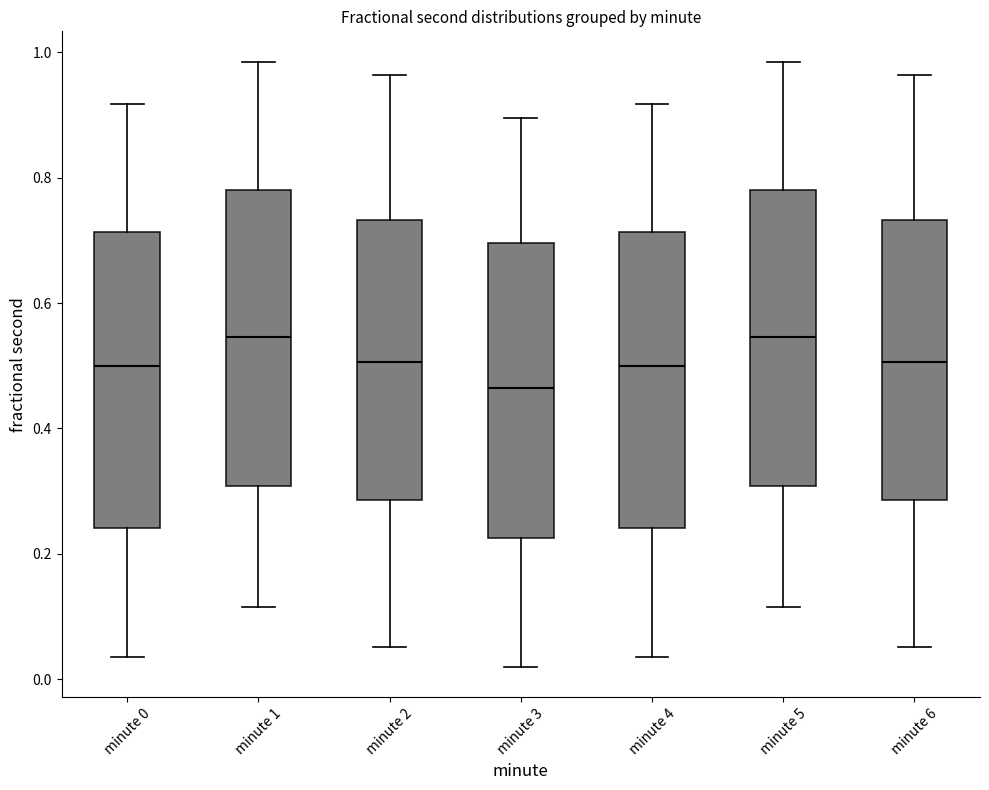

Reading left to right, transcribe this box plot: for each box, give where its median line is, the range the box spans, and where its two whiskers end, as read against the y-axis. The values are not printed on the chart, so give them approximately, as read against the axis.

minute 0: median 0.50, box 0.24 to 0.72, whiskers 0.04 to 0.92
minute 1: median 0.54, box 0.30 to 0.78, whiskers 0.12 to 0.98
minute 2: median 0.50, box 0.28 to 0.74, whiskers 0.06 to 0.96
minute 3: median 0.46, box 0.22 to 0.70, whiskers 0.02 to 0.90
minute 4: median 0.50, box 0.24 to 0.72, whiskers 0.04 to 0.92
minute 5: median 0.54, box 0.30 to 0.78, whiskers 0.12 to 0.98
minute 6: median 0.50, box 0.28 to 0.74, whiskers 0.06 to 0.96